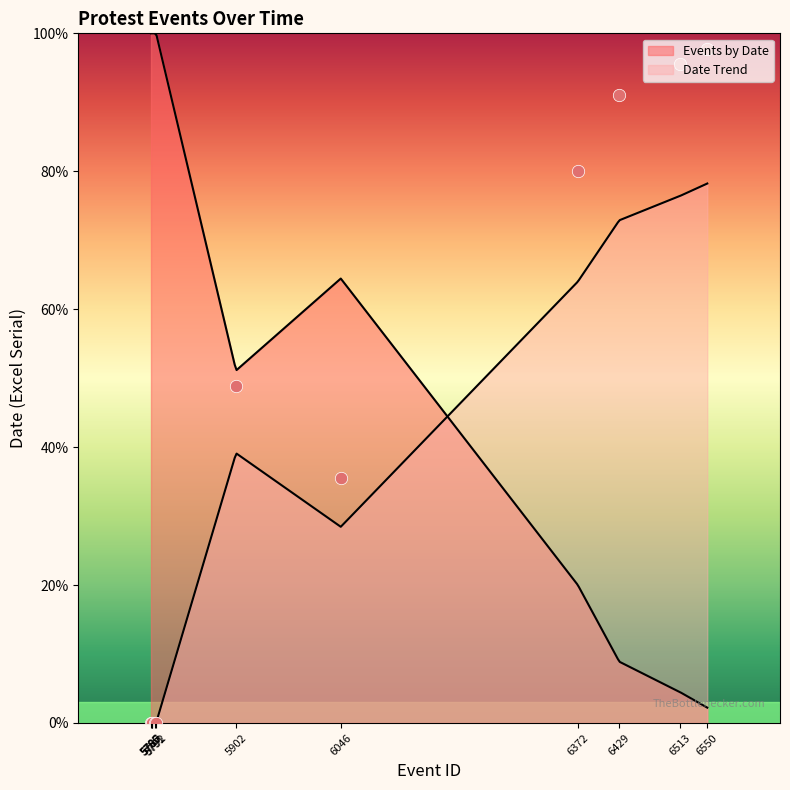

What is the change in value from 5792 to 6550?

+97.8